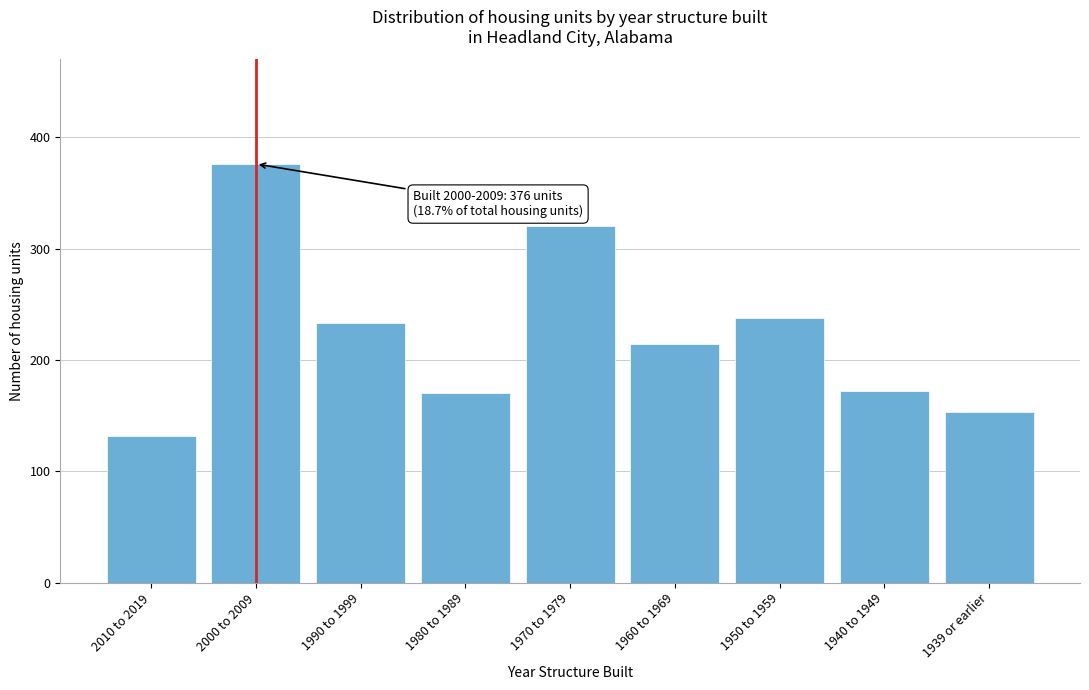

Reading left to right, what are all the values shown in this chart?

132	376	233	170	320	214	238	172	153